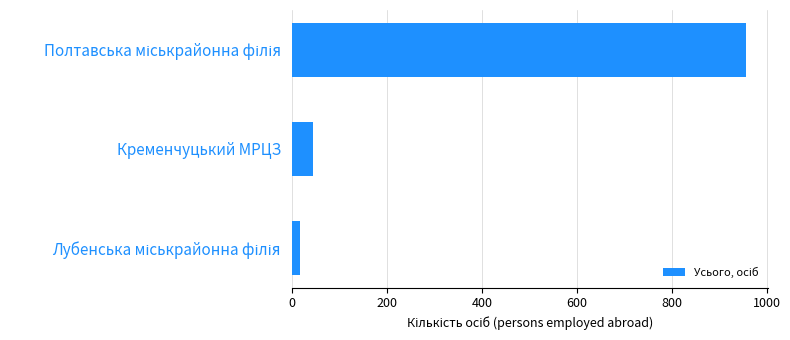

What is the difference between the maximum and minimum values?

939